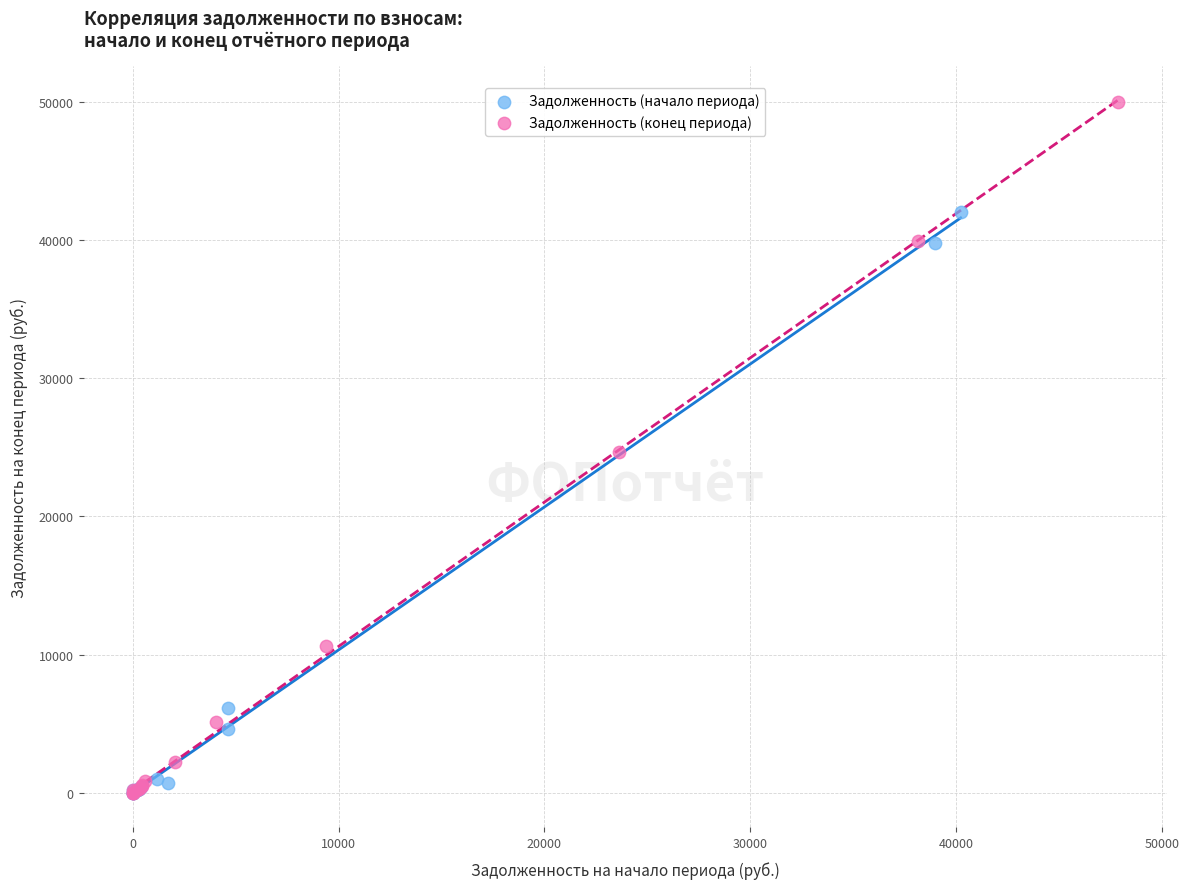

Which series contains the highest Y value?

Задолженность (конец периода)